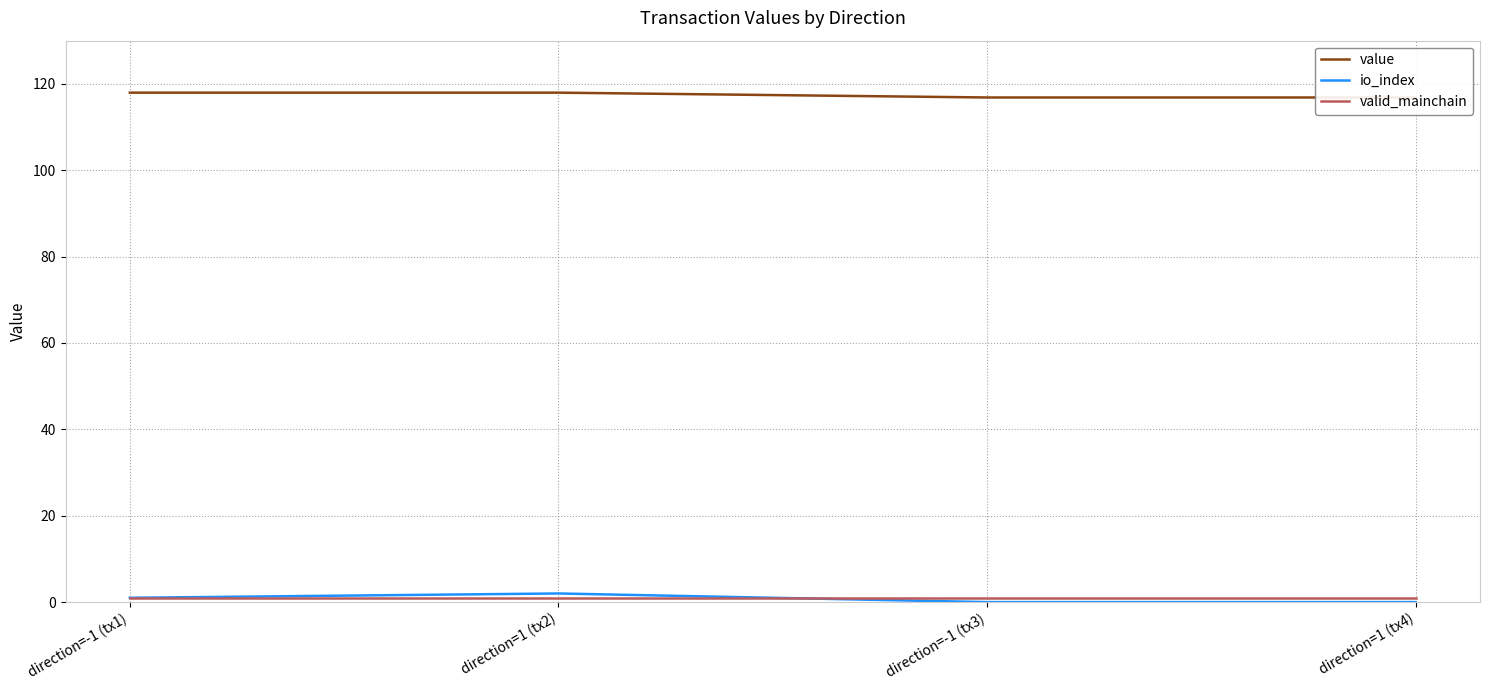

At which label is io_index closest to 1?

direction=-1 (tx1)